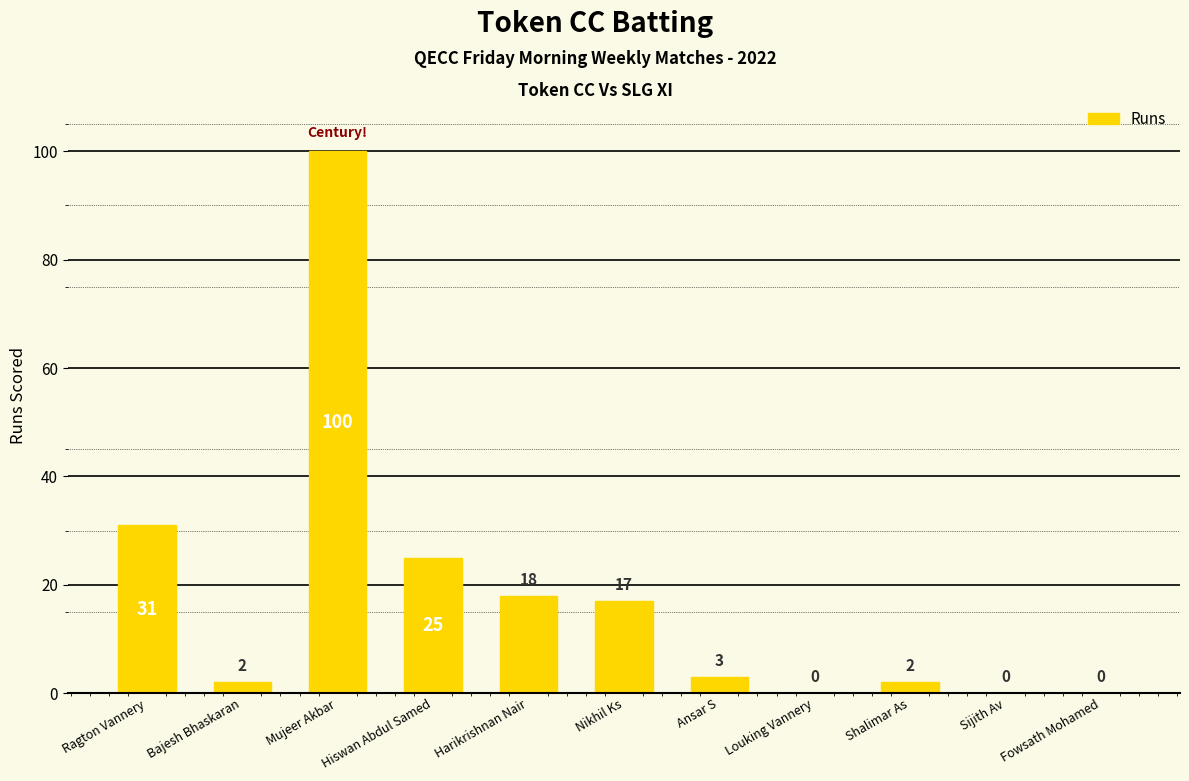

At which label does the data first exceed 3?

Ragton Vannery